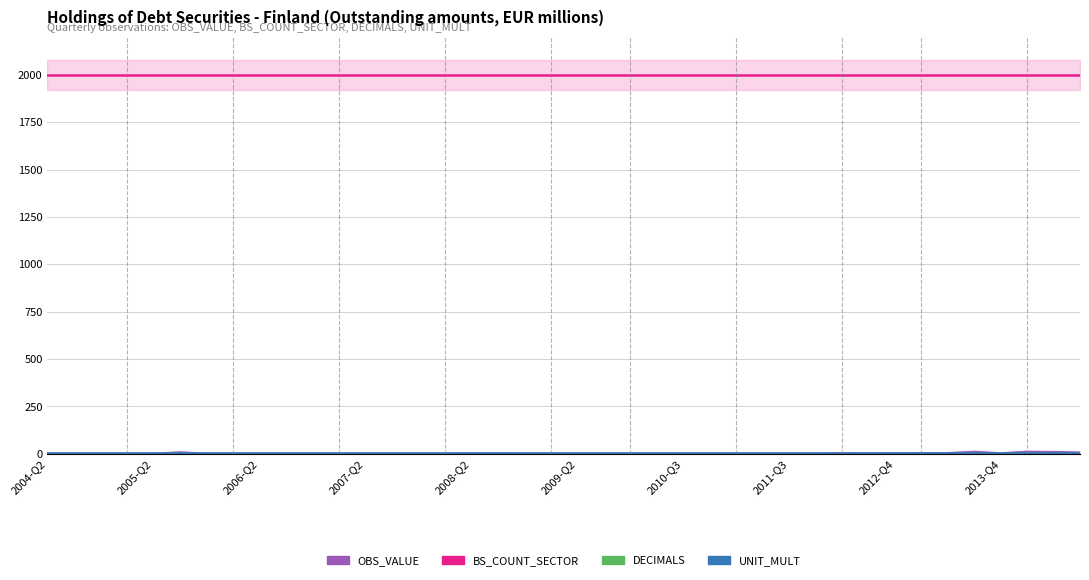

How many interior local peaks does the OBS_VALUE series have?

4